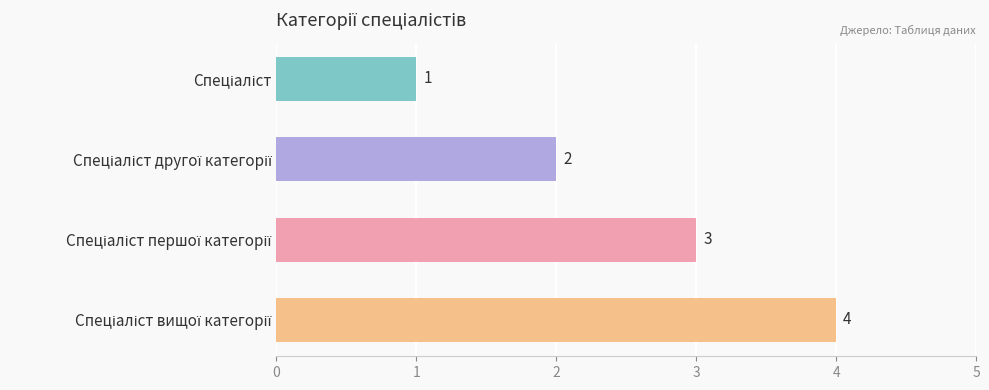

What is the value of the 1st bar from the top?

1